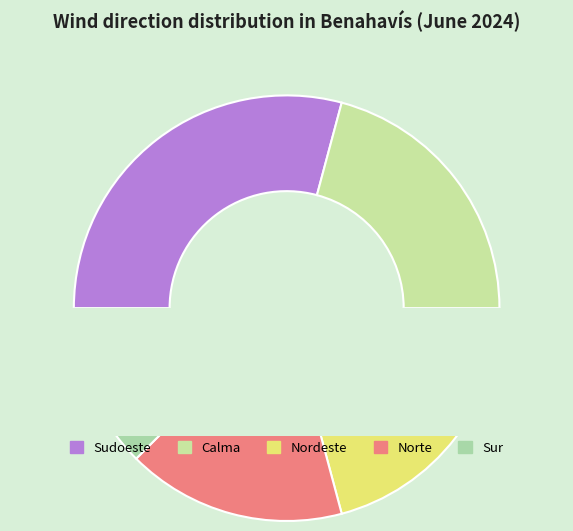

To the nearest percent, what percentage of the pie is Calma?

21%